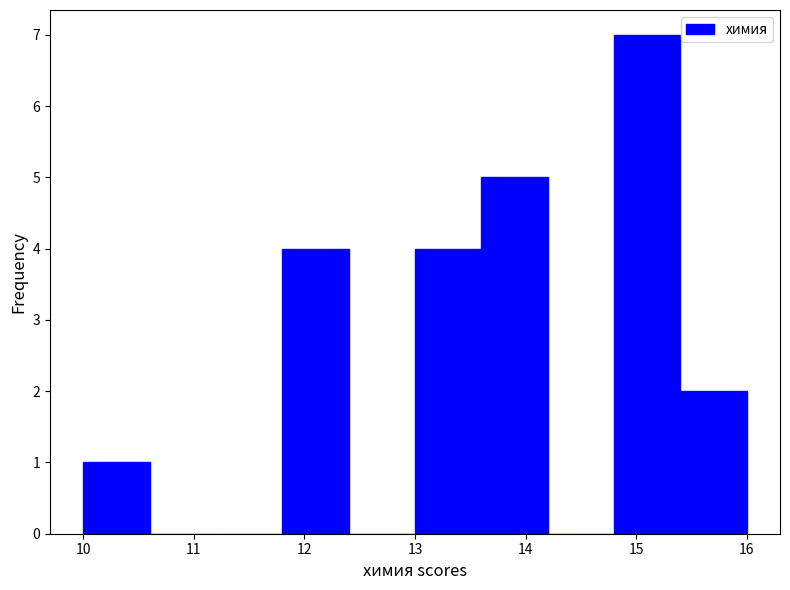

Reading left to right, transcribe this chart: for each bar, give the range it covers on the x-axis and its height. The values are not printed on the chart, so give them approximately, as read against the axis.

10.0 to 10.6: 1
10.6 to 11.2: 0
11.2 to 11.8: 0
11.8 to 12.4: 4
12.4 to 13.0: 0
13.0 to 13.6: 4
13.6 to 14.2: 5
14.2 to 14.8: 0
14.8 to 15.4: 7
15.4 to 16.0: 2